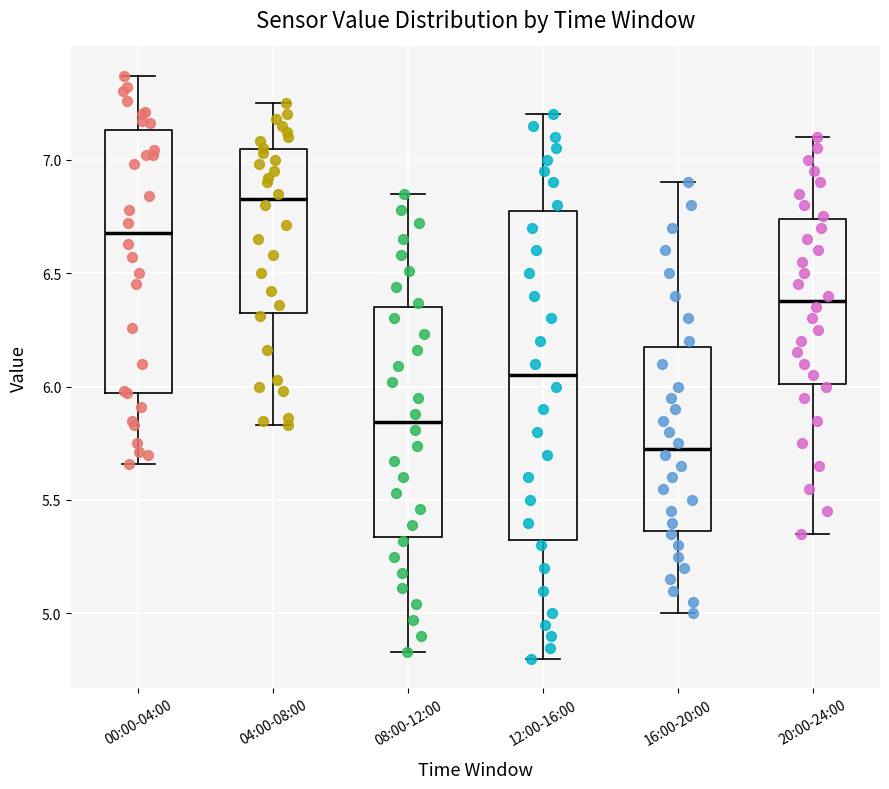

Where is the upper edge of the box for 12:00-16:00 on the y-axis? The values are not printed on the chart, so give them approximately, as read against the axis.

6.80